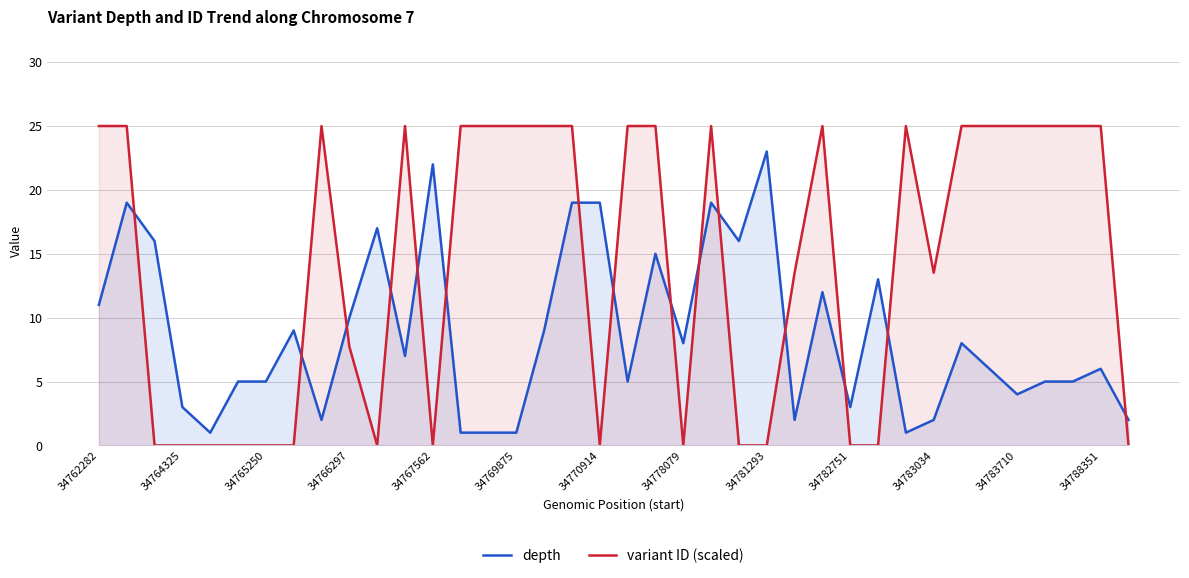

What are all the series names shown in the legend?

depth, variant ID (scaled)